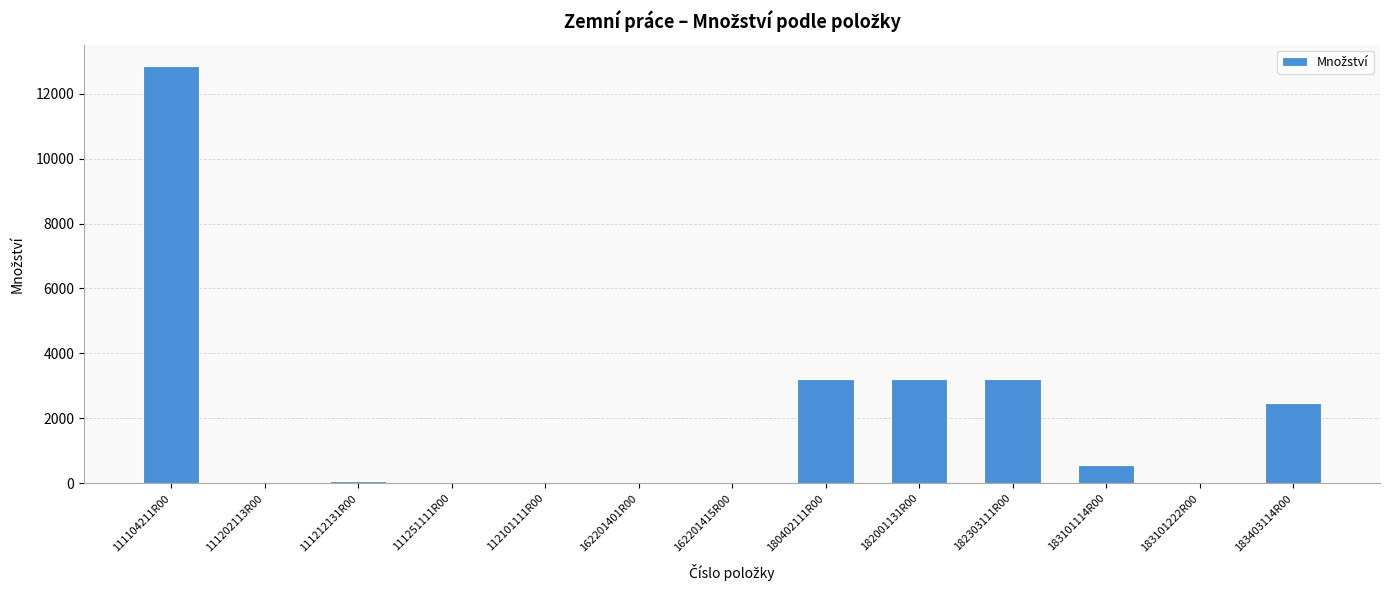

What is the maximum value shown in the chart?

12864.0